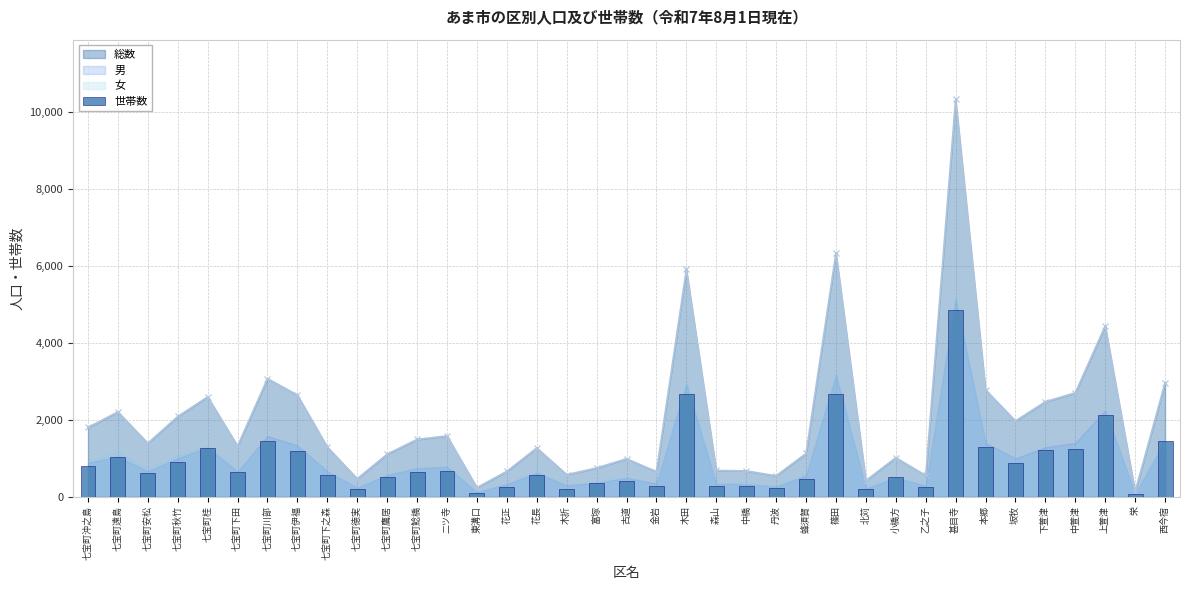

What is the change in value from 花長 to 小橋方?

-51